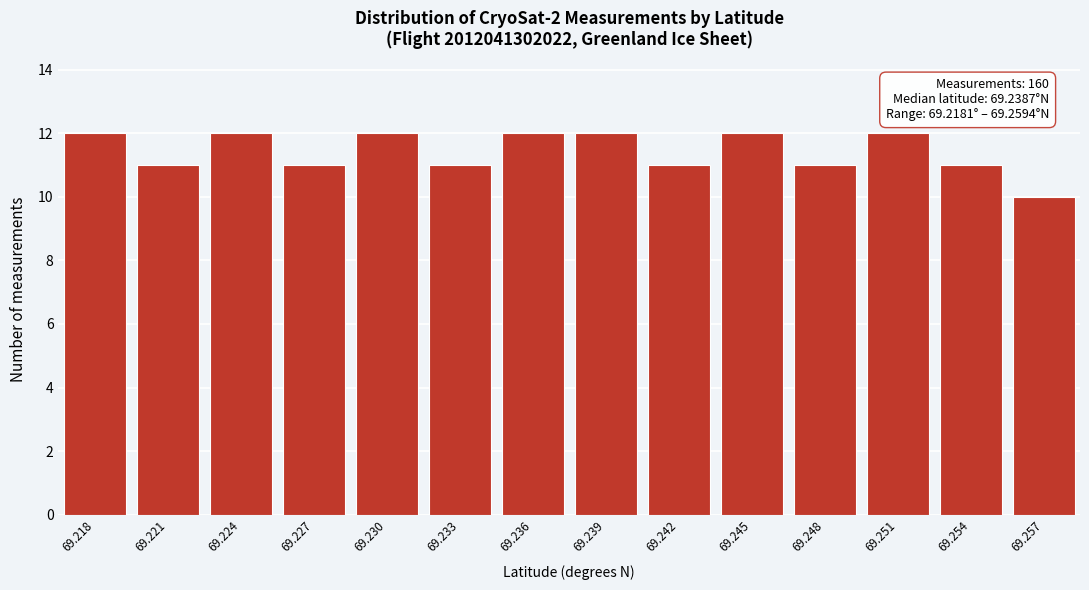

Reading left to right, list all the values displayed in this chart.

12	11	12	11	12	11	12	12	11	12	11	12	11	10